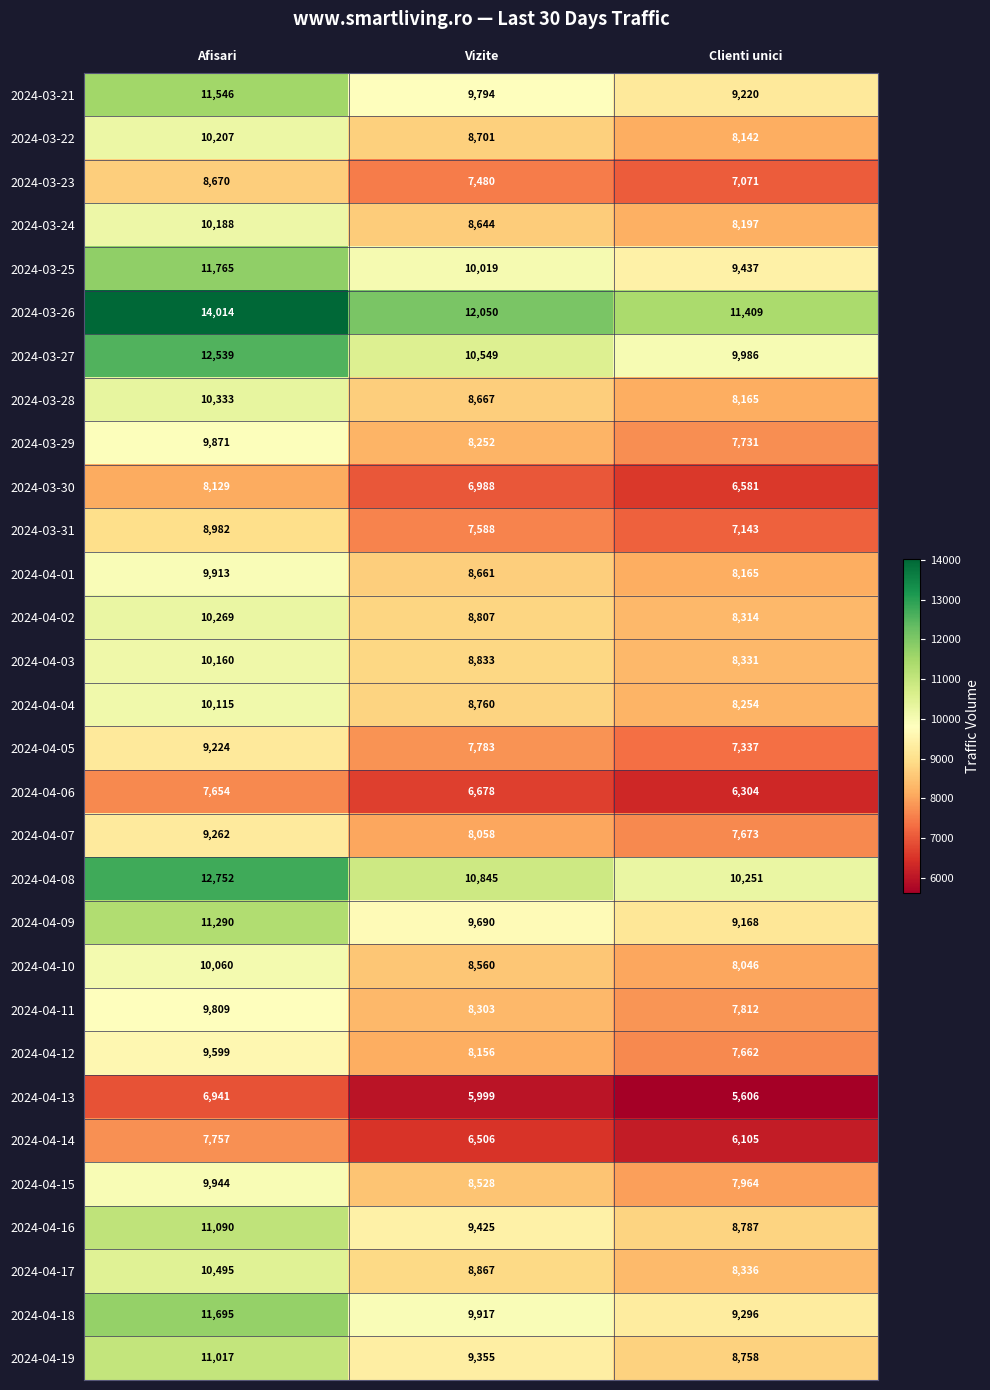

At which category does the chart reach its peak across all series?

Afisari